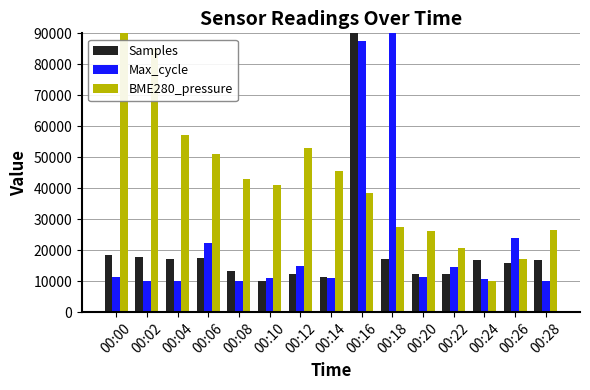

At which category is the sum across all series the highest?

00:16